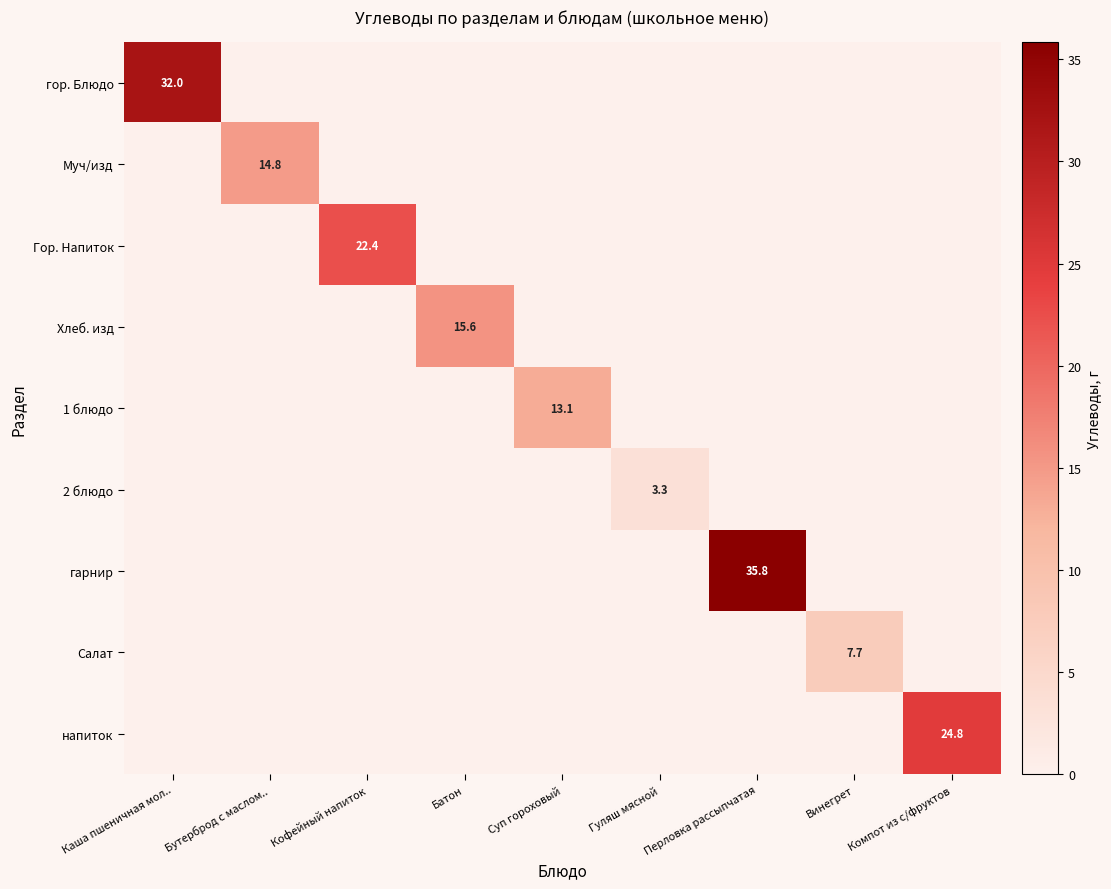

True or false: напиток has a value of 43.0 at Компот из с/фруктов.

False